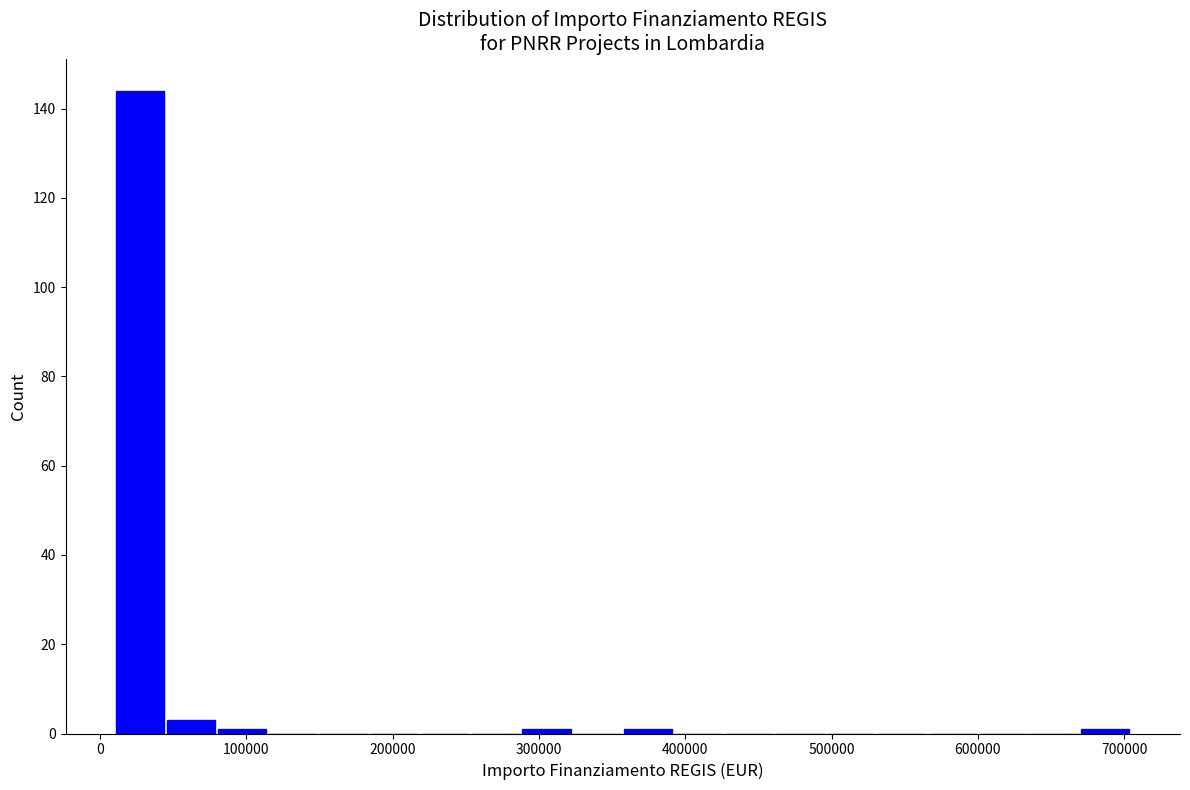

Around what value on the x-axis is the tallest bar? Give the approximate position of its centre, as read against the axis.

30000